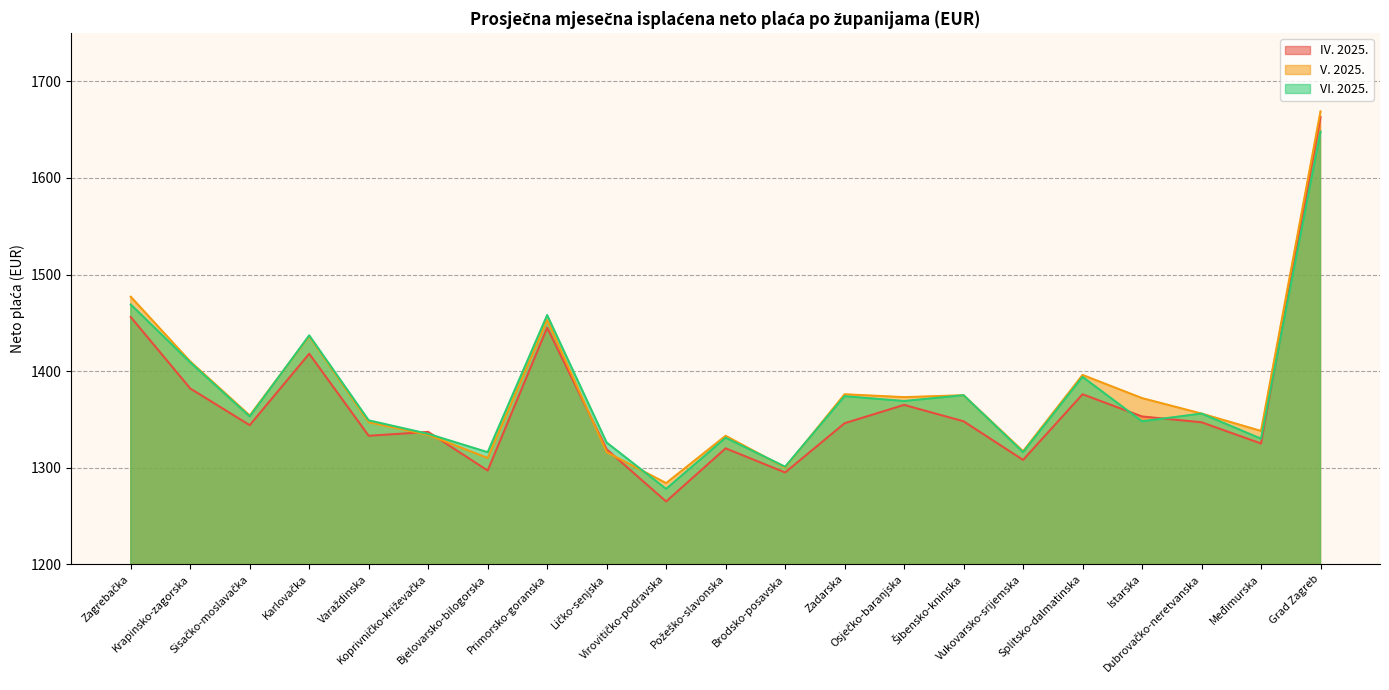

What is the spread (max minus min) of values at Zagrebačka?

21